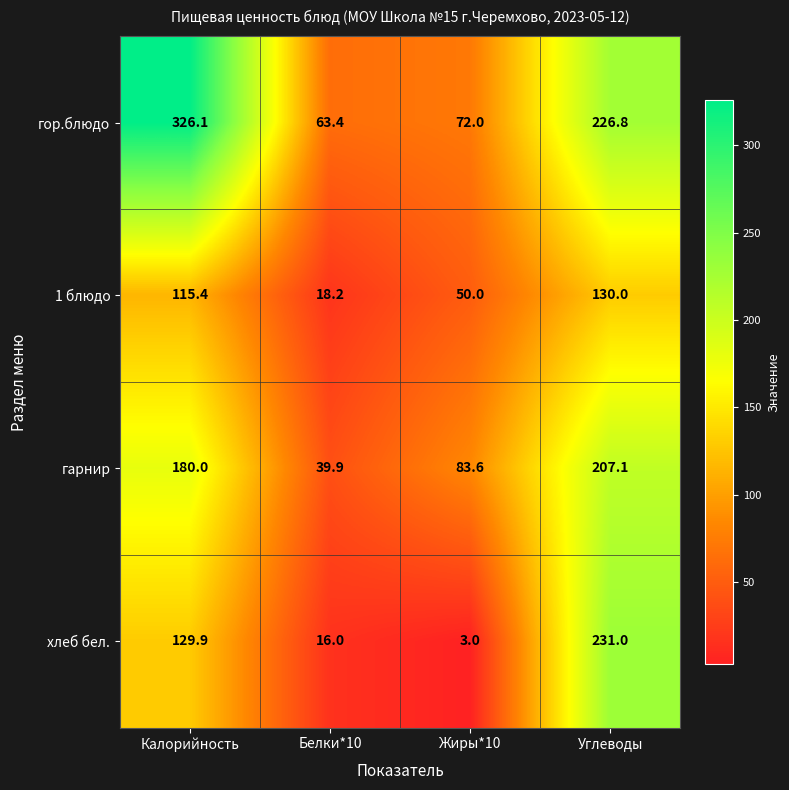

How many data points does each series have?

4